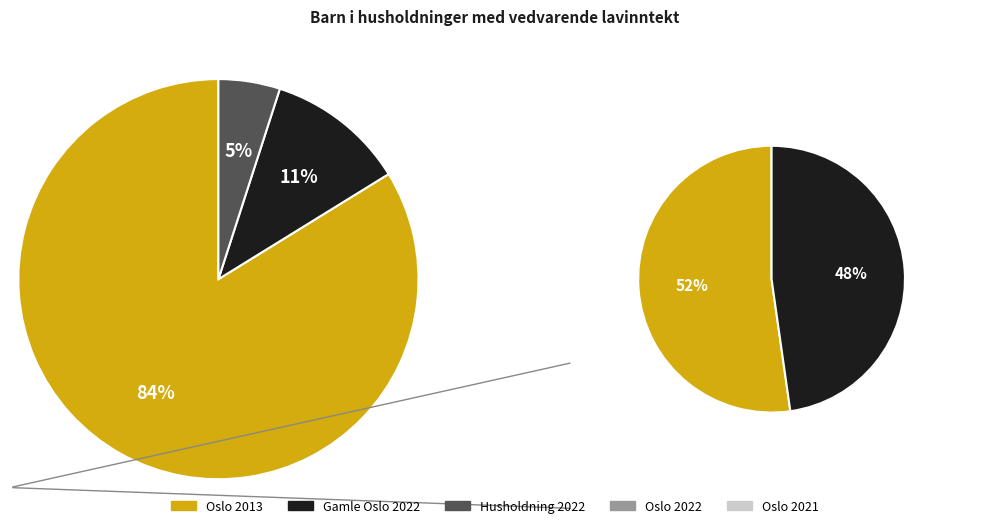

How many segments does this pie chart have?

5